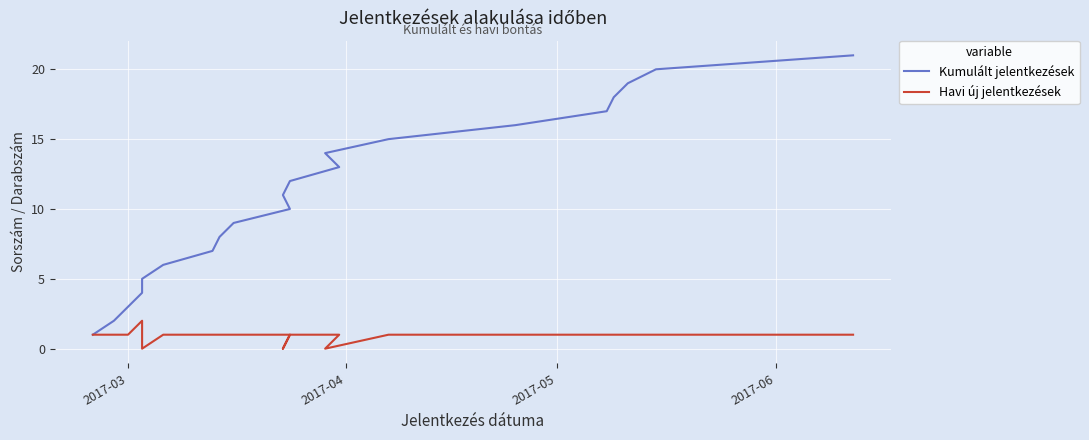

Does the chart display data point markers on the line(s)?

No